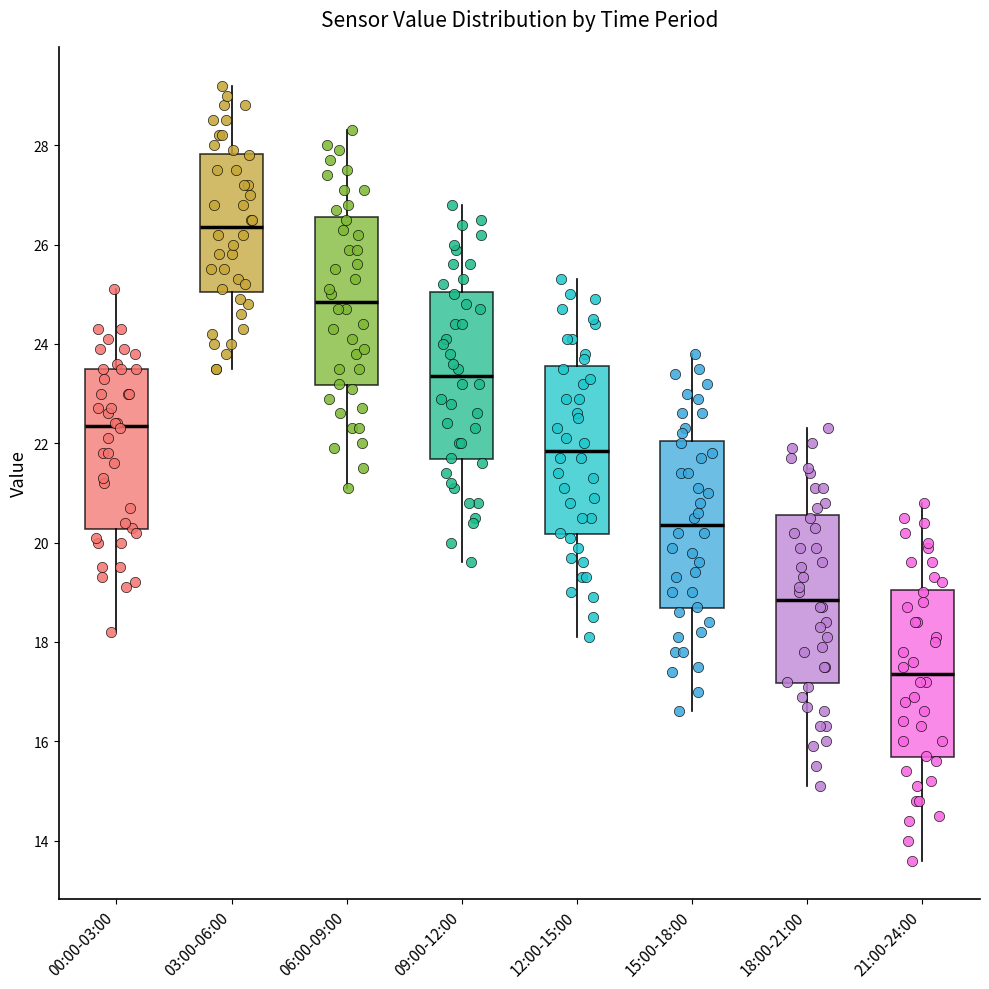

Reading left to right, read every box against the y-axis: the position of its median line, the range the box covers, and the ends of its whiskers. The values are not printed on the chart, so give them approximately, as read against the axis.

00:00-03:00: median 22.4, box 20.2 to 23.6, whiskers 18.2 to 25.2
03:00-06:00: median 26.4, box 25.0 to 27.8, whiskers 23.6 to 29.2
06:00-09:00: median 24.8, box 23.2 to 26.6, whiskers 21.2 to 28.4
09:00-12:00: median 23.4, box 21.6 to 25.0, whiskers 19.6 to 26.8
12:00-15:00: median 21.8, box 20.2 to 23.6, whiskers 18.2 to 25.4
15:00-18:00: median 20.4, box 18.6 to 22.0, whiskers 16.6 to 23.8
18:00-21:00: median 18.8, box 17.2 to 20.6, whiskers 15.2 to 22.4
21:00-24:00: median 17.4, box 15.6 to 19.0, whiskers 13.6 to 20.8